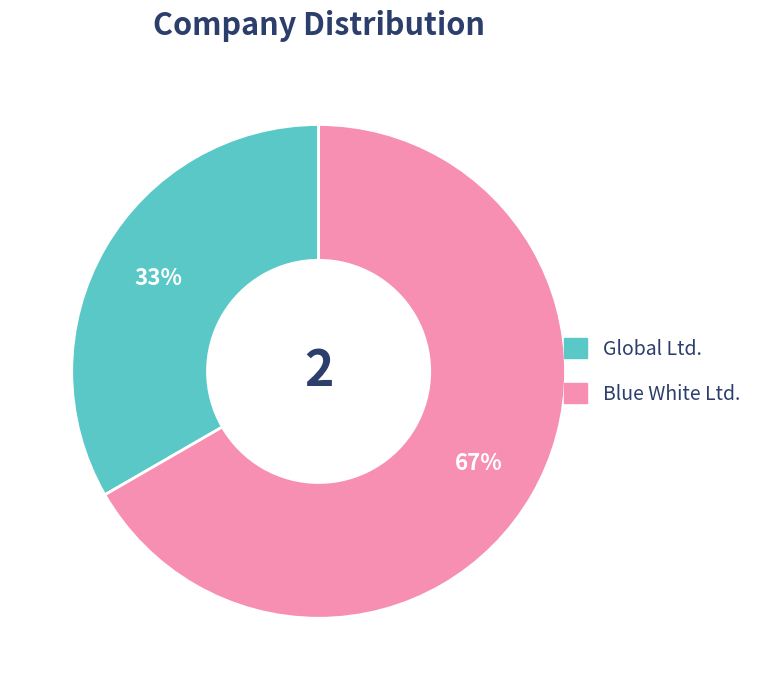

What percentage is the Global Ltd. slice, to the nearest percent?

33%